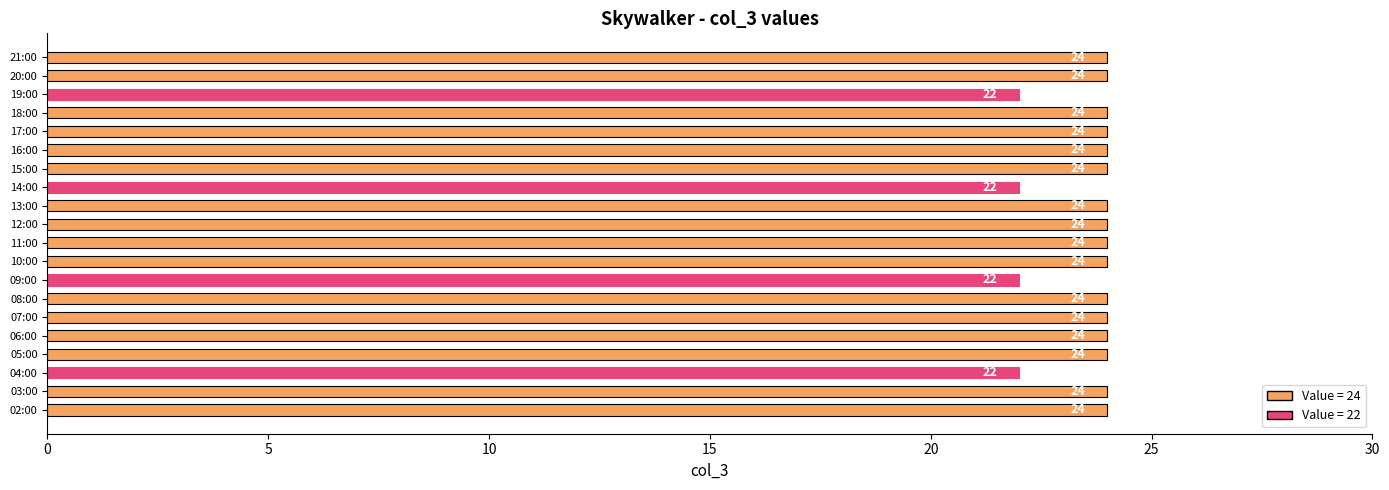

Count the number of categories in the chart.

20